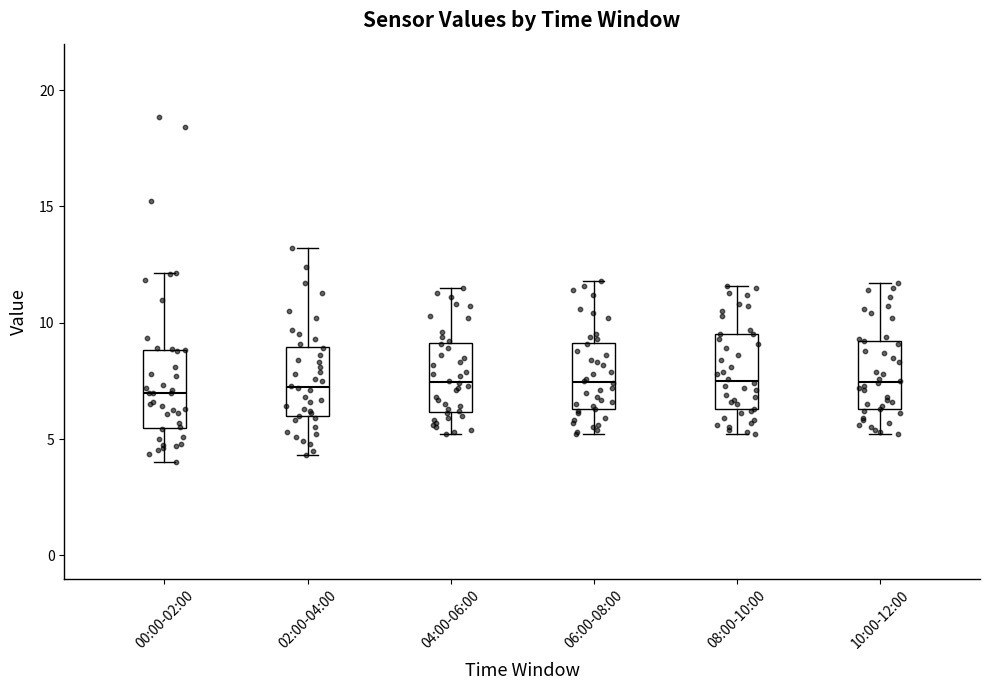

Reading left to right, transcribe this box plot: for each box, give where its median line is, the range the box spans, and where its two whiskers end, as read against the y-axis. The values are not printed on the chart, so give them approximately, as read against the axis.

00:00-02:00: median 7.0, box 5.5 to 9.0, whiskers 4.0 to 12.0
02:00-04:00: median 7.5, box 6.0 to 9.0, whiskers 4.5 to 13.0
04:00-06:00: median 7.5, box 6.0 to 9.0, whiskers 5.0 to 11.5
06:00-08:00: median 7.5, box 6.5 to 9.0, whiskers 5.0 to 12.0
08:00-10:00: median 7.5, box 6.5 to 9.5, whiskers 5.0 to 11.5
10:00-12:00: median 7.5, box 6.5 to 9.0, whiskers 5.0 to 11.5